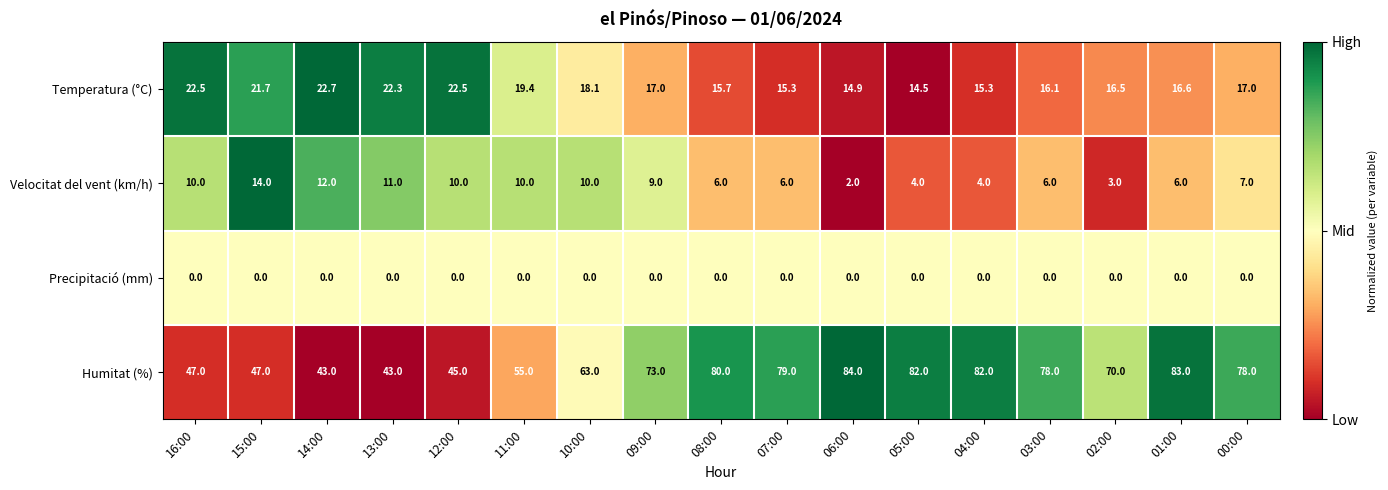

At which category is the sum across all series the highest?

01:00